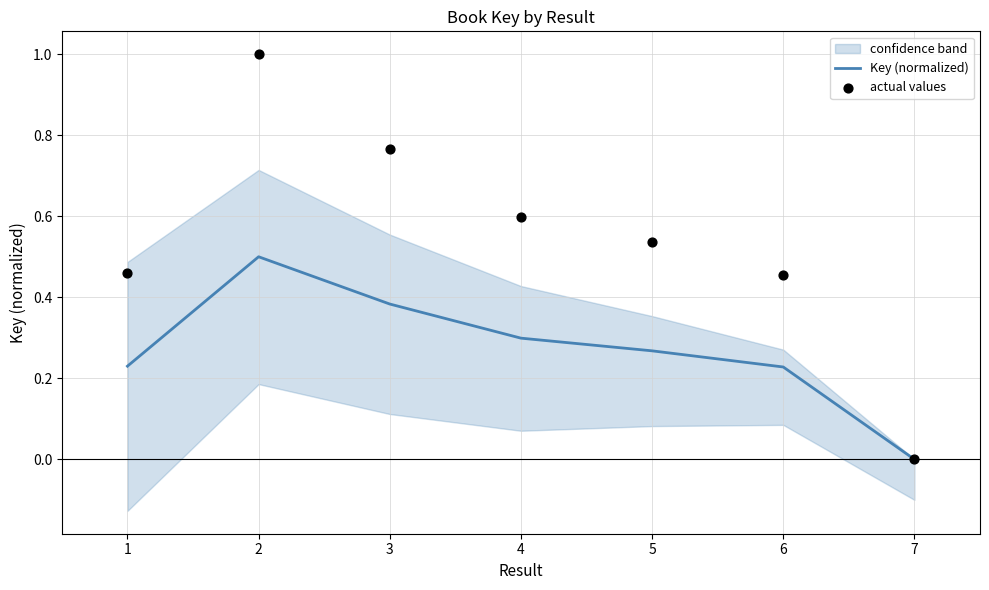

At how many categories does at least one series exceed 0?

6